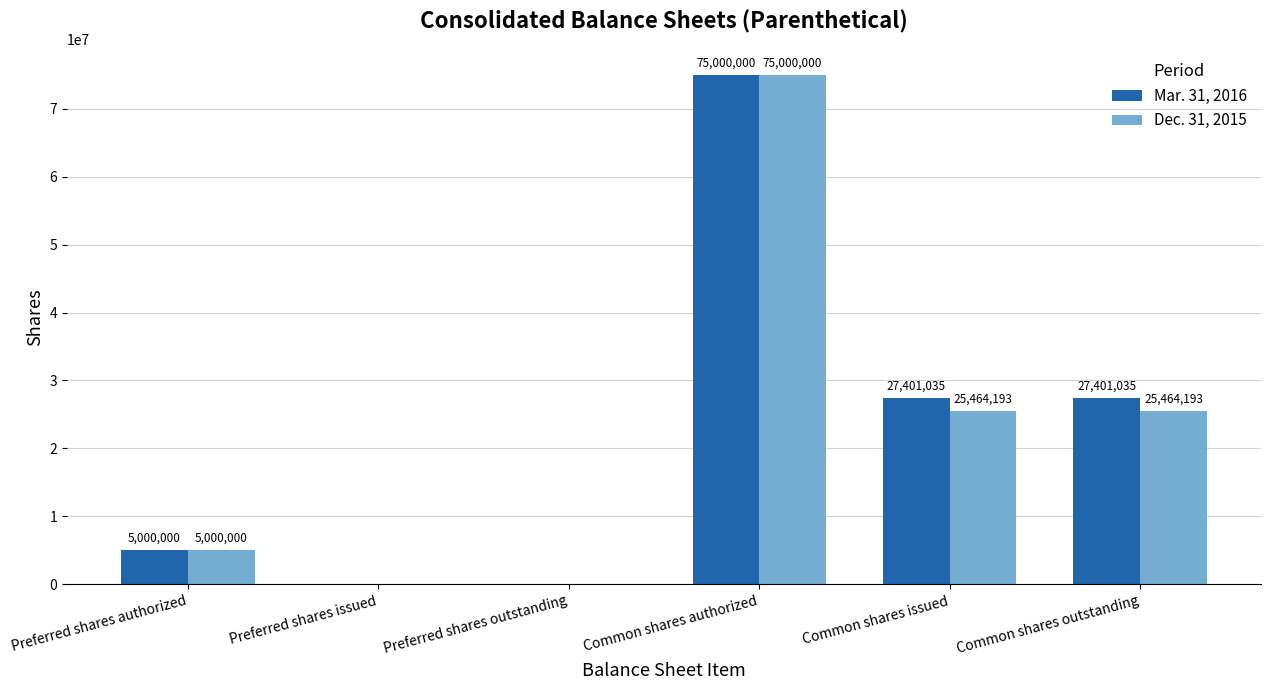

Is it true that Dec. 31, 2015 equals 45231332 at Preferred shares issued?

False